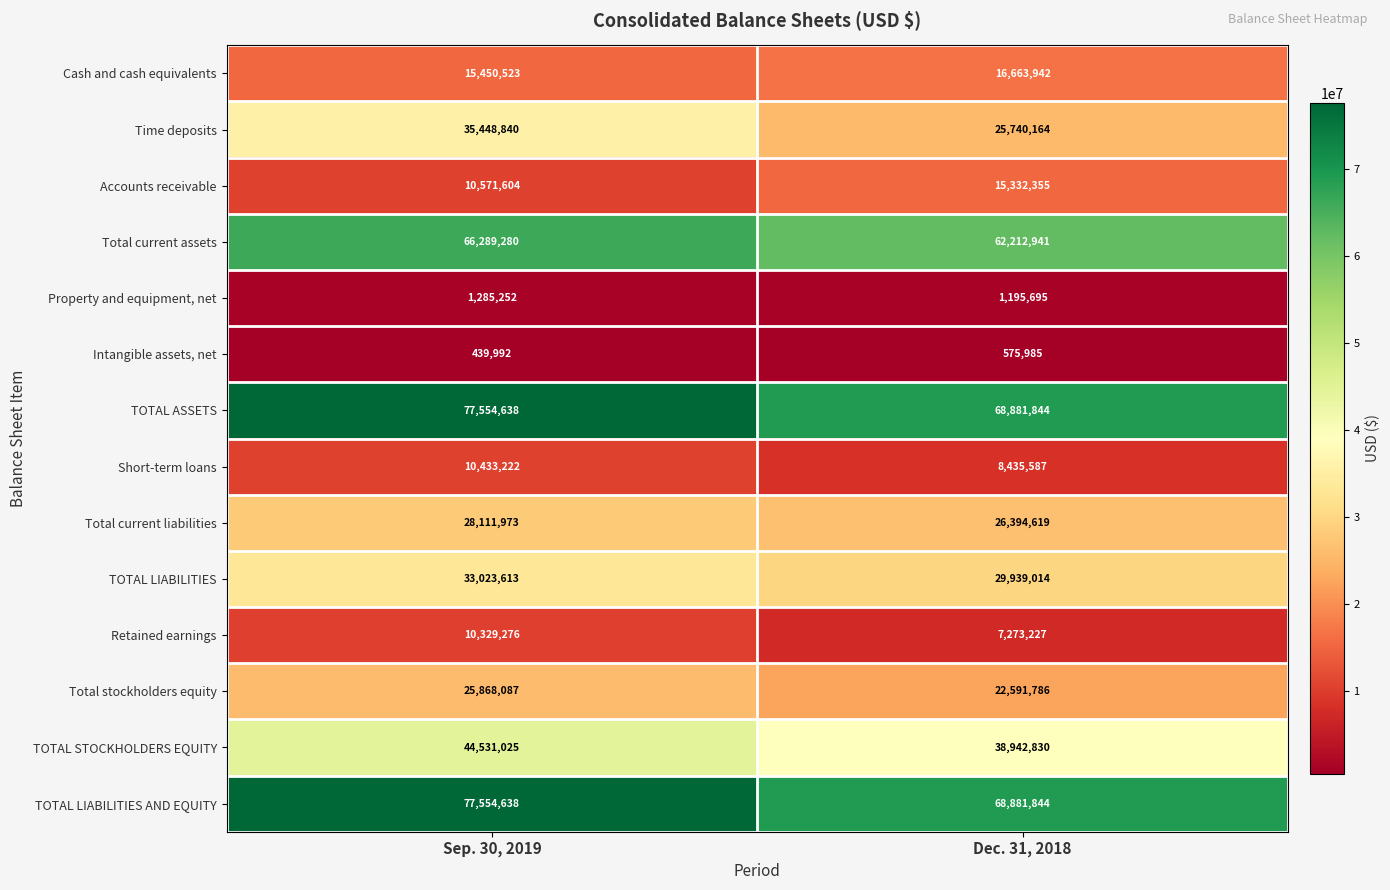

Reading left to right, what are all the values shown in this chart?

Cash and cash equivalents: Sep. 30, 2019=15450523	Dec. 31, 2018=16663942
Time deposits: Sep. 30, 2019=35448840	Dec. 31, 2018=25740164
Accounts receivable: Sep. 30, 2019=10571604	Dec. 31, 2018=15332355
Total current assets: Sep. 30, 2019=66289280	Dec. 31, 2018=62212941
Property and equipment, net: Sep. 30, 2019=1285252	Dec. 31, 2018=1195695
Intangible assets, net: Sep. 30, 2019=439992	Dec. 31, 2018=575985
TOTAL ASSETS: Sep. 30, 2019=77554638	Dec. 31, 2018=68881844
Short-term loans: Sep. 30, 2019=10433222	Dec. 31, 2018=8435587
Total current liabilities: Sep. 30, 2019=28111973	Dec. 31, 2018=26394619
TOTAL LIABILITIES: Sep. 30, 2019=33023613	Dec. 31, 2018=29939014
Retained earnings: Sep. 30, 2019=10329276	Dec. 31, 2018=7273227
Total stockholders equity: Sep. 30, 2019=25868087	Dec. 31, 2018=22591786
TOTAL STOCKHOLDERS EQUITY: Sep. 30, 2019=44531025	Dec. 31, 2018=38942830
TOTAL LIABILITIES AND EQUITY: Sep. 30, 2019=77554638	Dec. 31, 2018=68881844